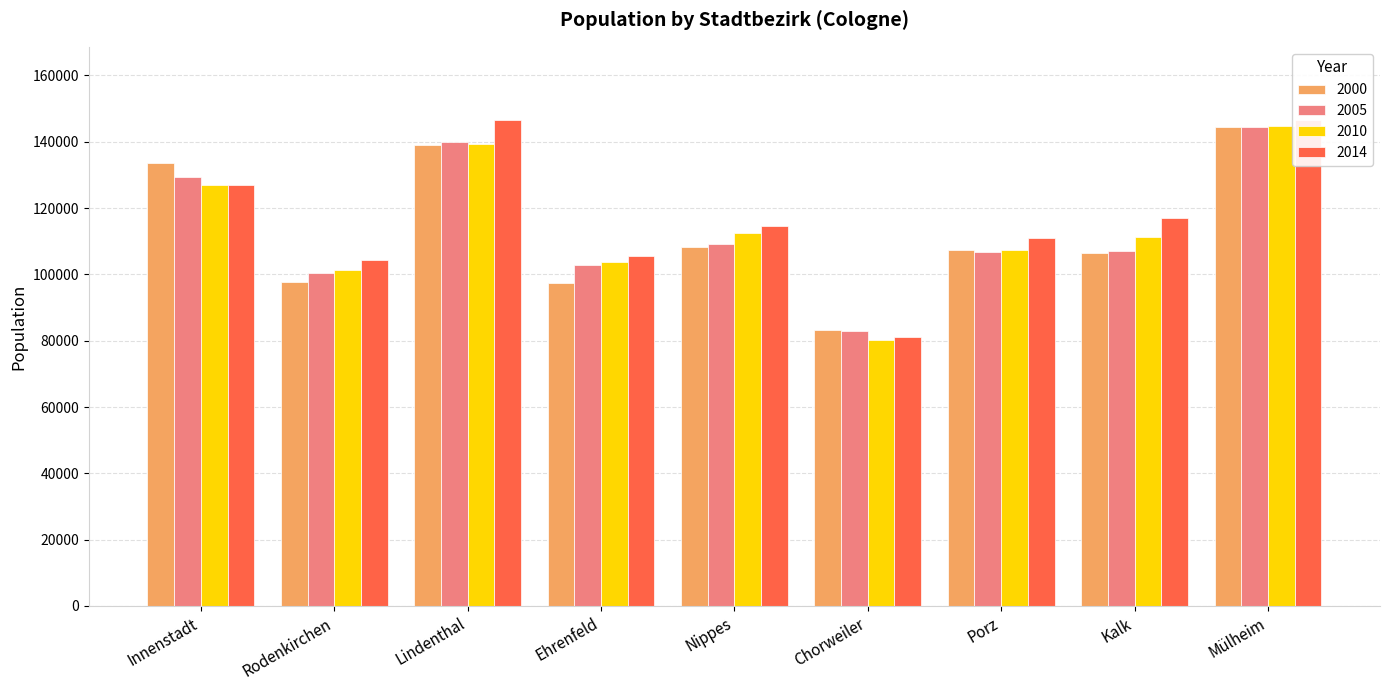

Which series changed the most between Innenstadt and Mülheim?

2014